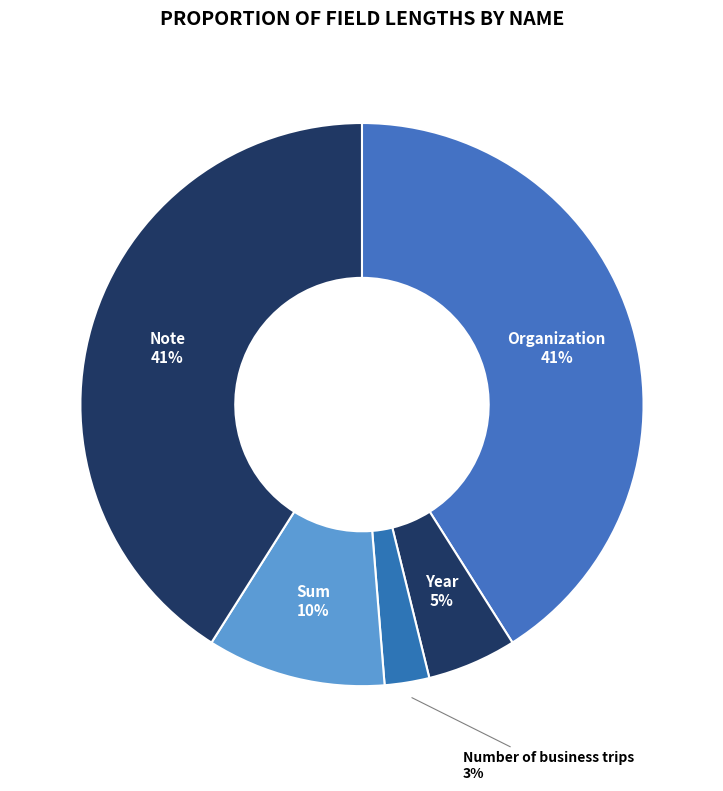

Is Number of business trips the majority of the pie?

No